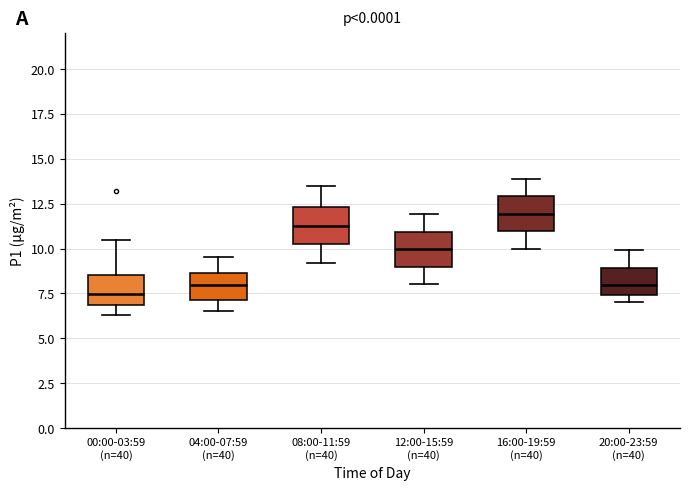

Reading left to right, read every box against the y-axis: the position of its median line, the range the box covers, and the ends of its whiskers. The values are not printed on the chart, so give them approximately, as read against the axis.

00:00-03:59 (n=40): median 7.5, box 7.0 to 8.5, whiskers 6.5 to 10.5
04:00-07:59 (n=40): median 8.0, box 7.0 to 8.5, whiskers 6.5 to 9.5
08:00-11:59 (n=40): median 11.5, box 10.5 to 12.5, whiskers 9.0 to 13.5
12:00-15:59 (n=40): median 10.0, box 9.0 to 11.0, whiskers 8.0 to 12.0
16:00-19:59 (n=40): median 12.0, box 11.0 to 13.0, whiskers 10.0 to 14.0
20:00-23:59 (n=40): median 8.0, box 7.5 to 9.0, whiskers 7.0 to 10.0